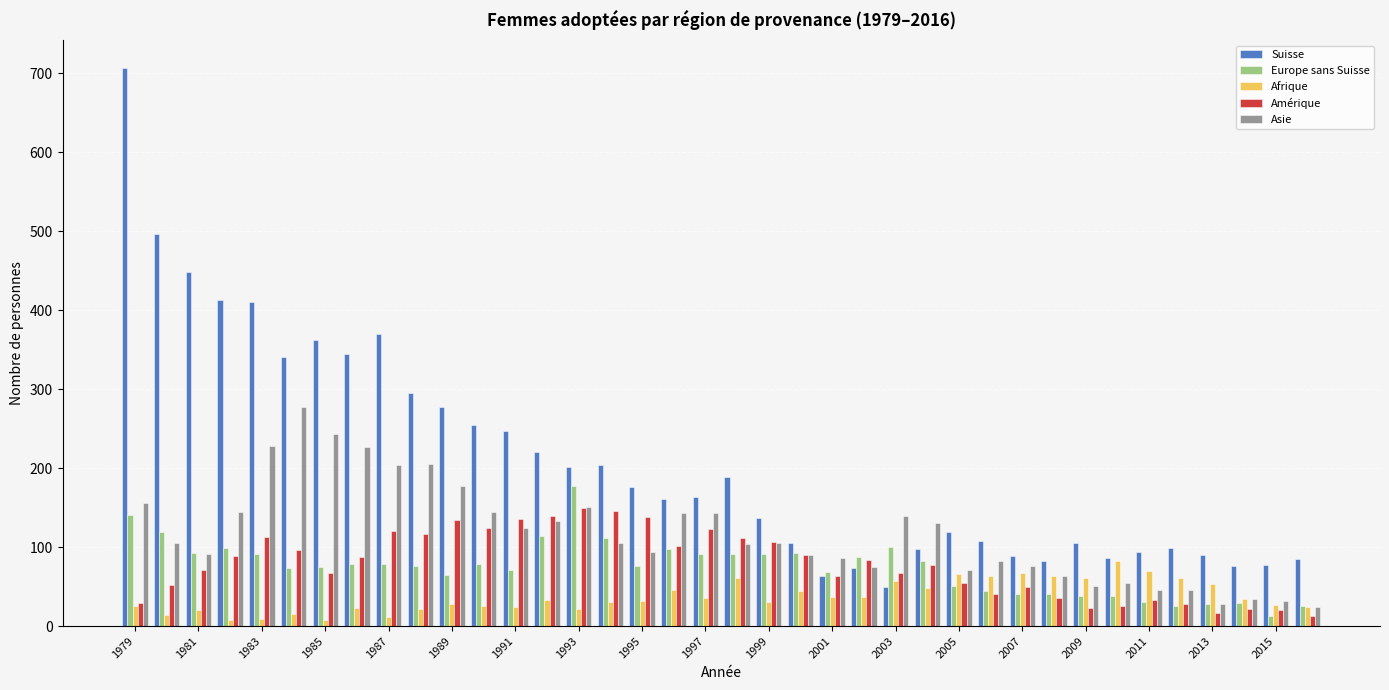

What is the difference between the maximum and minimum values in the Suisse series?

658